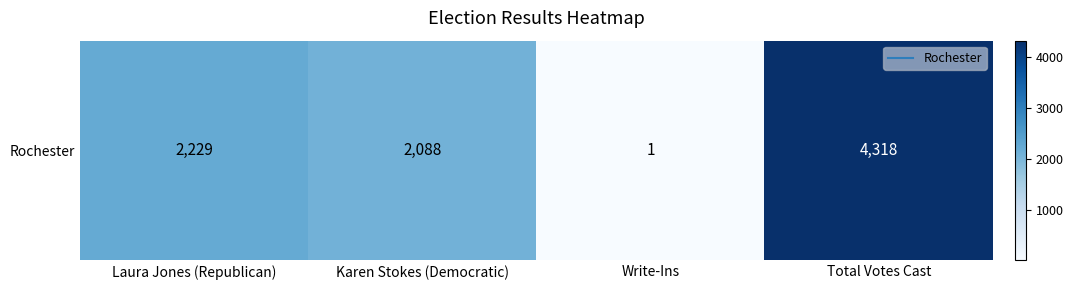

What is the maximum value shown in the chart?

4318